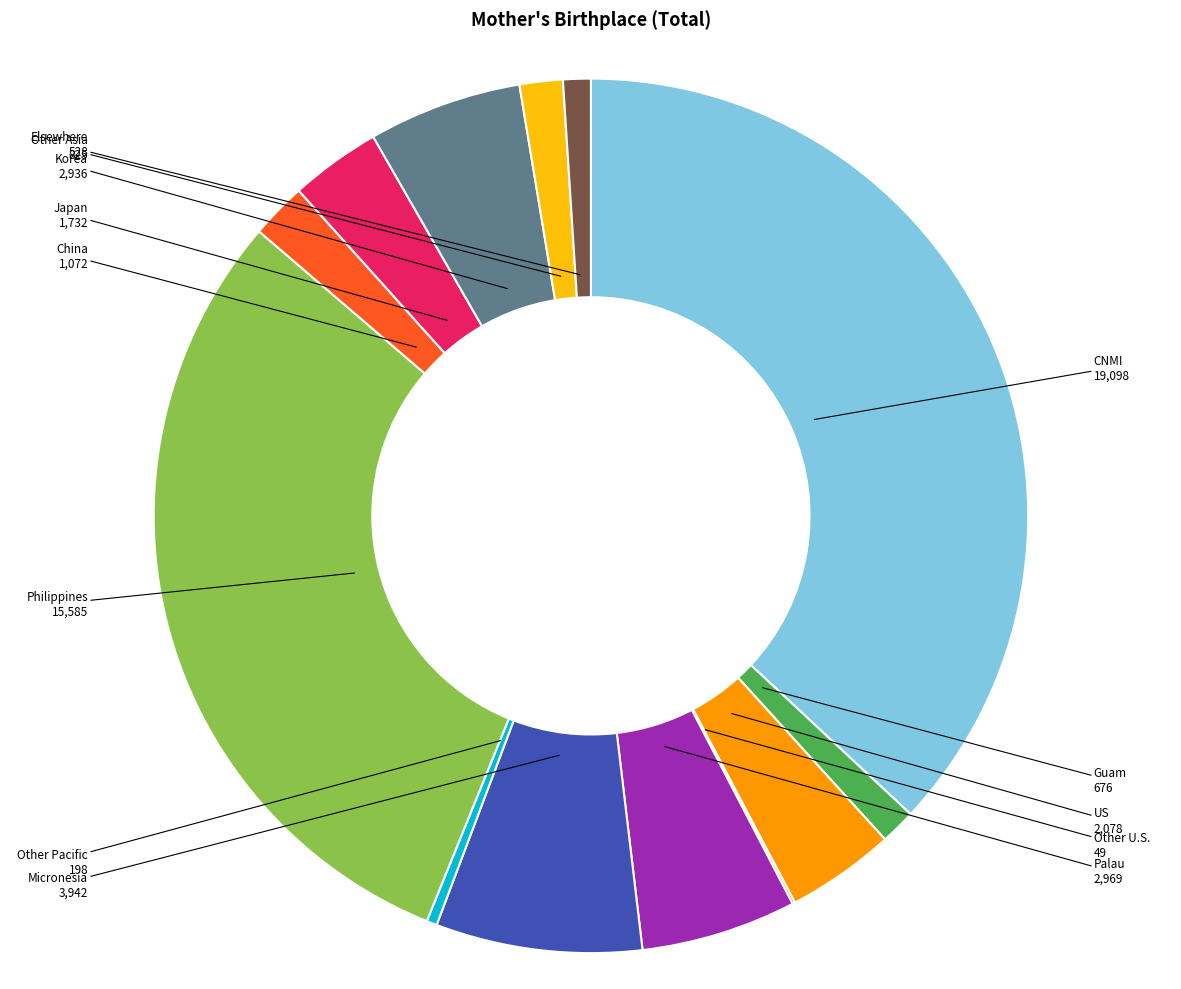

Does Micronesia represent more than half of the total?

No